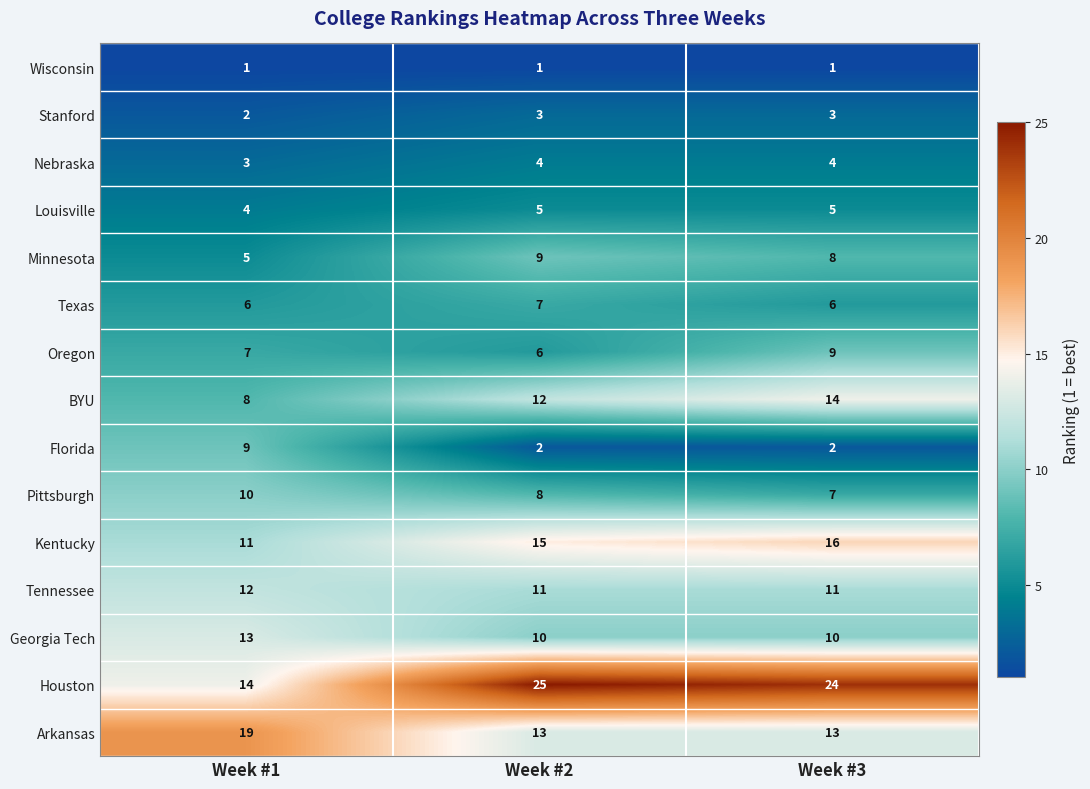

Count the number of categories in the chart.

3